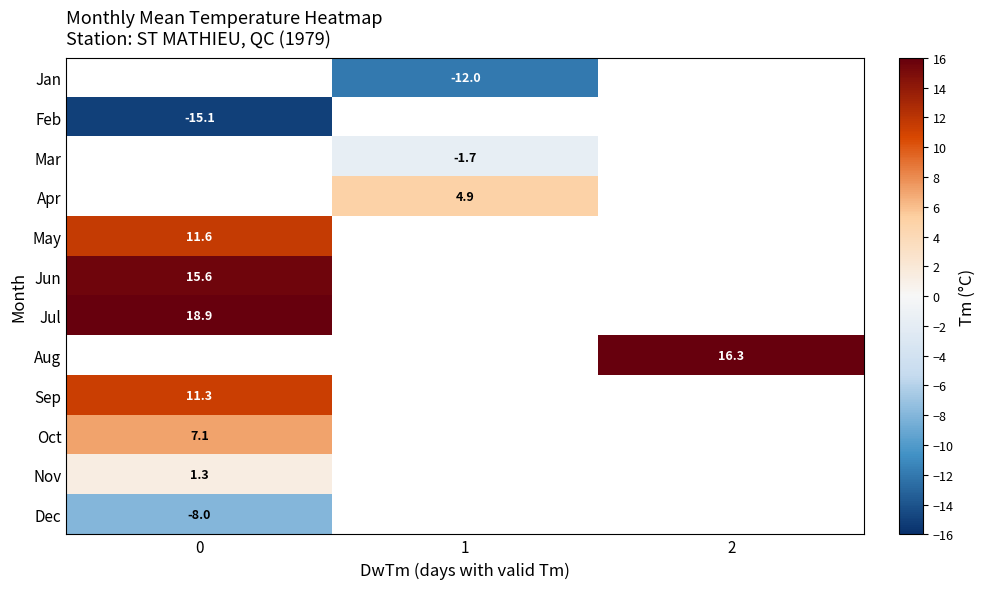

The value of Apr at 1 is 4.9. True or false?

True